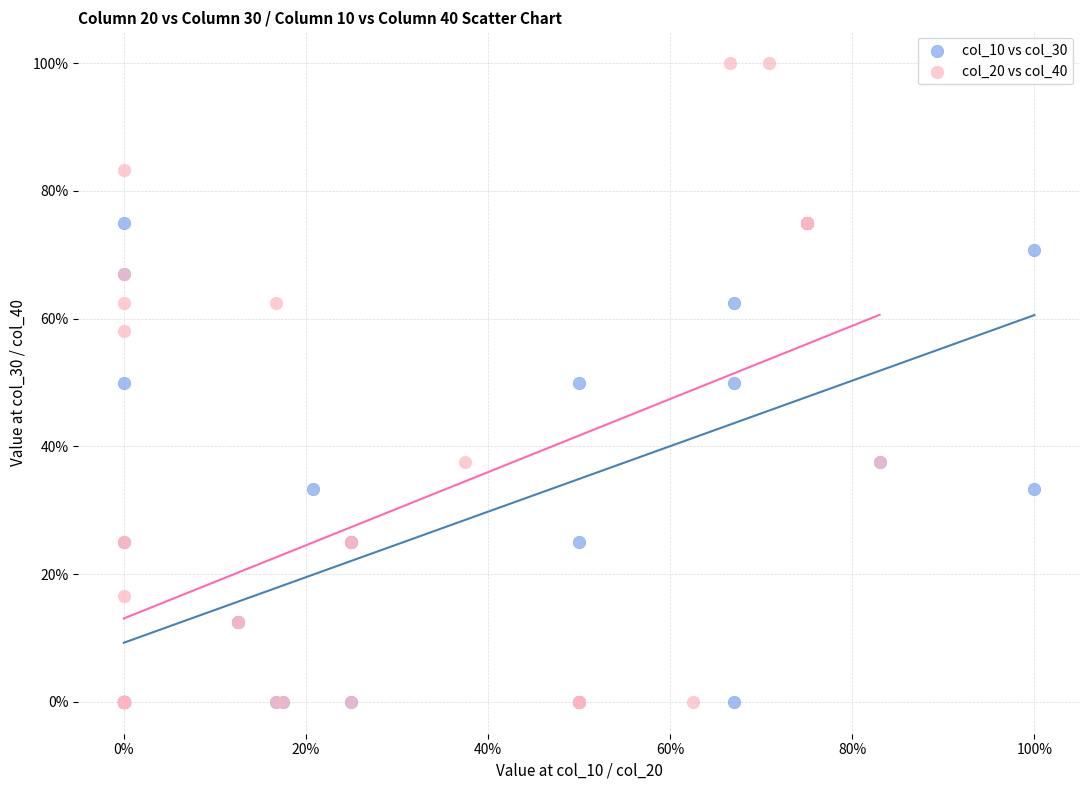

Which series has the largest Y range (max minus min)?

col_20 vs col_40